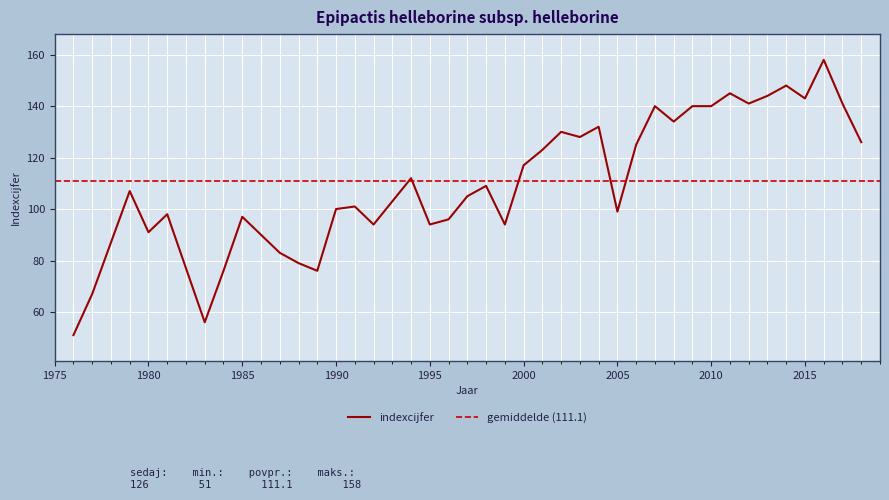

What is the smallest value displayed?

51